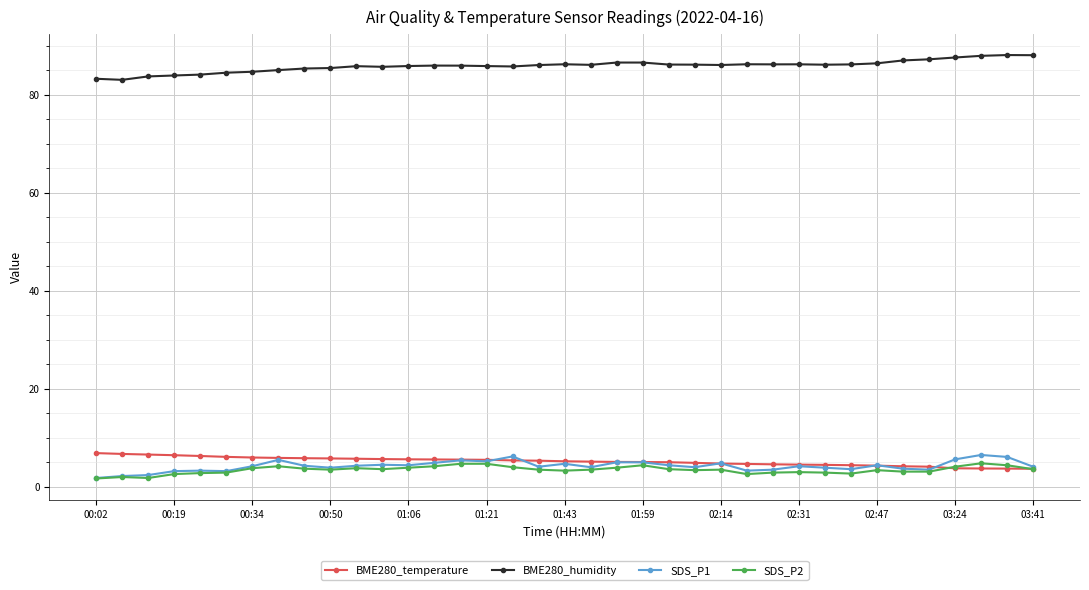

True or false: SDS_P1 has more than 2 points higher than both neighbors.

True